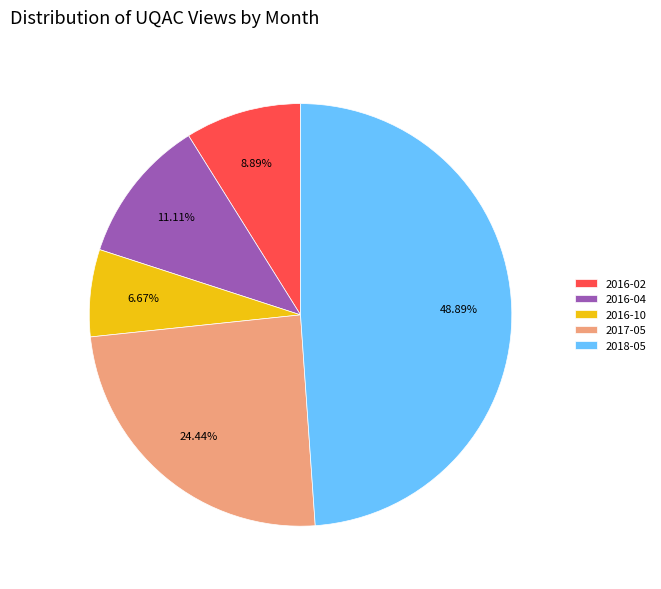

Which slice is the largest?

2018-05